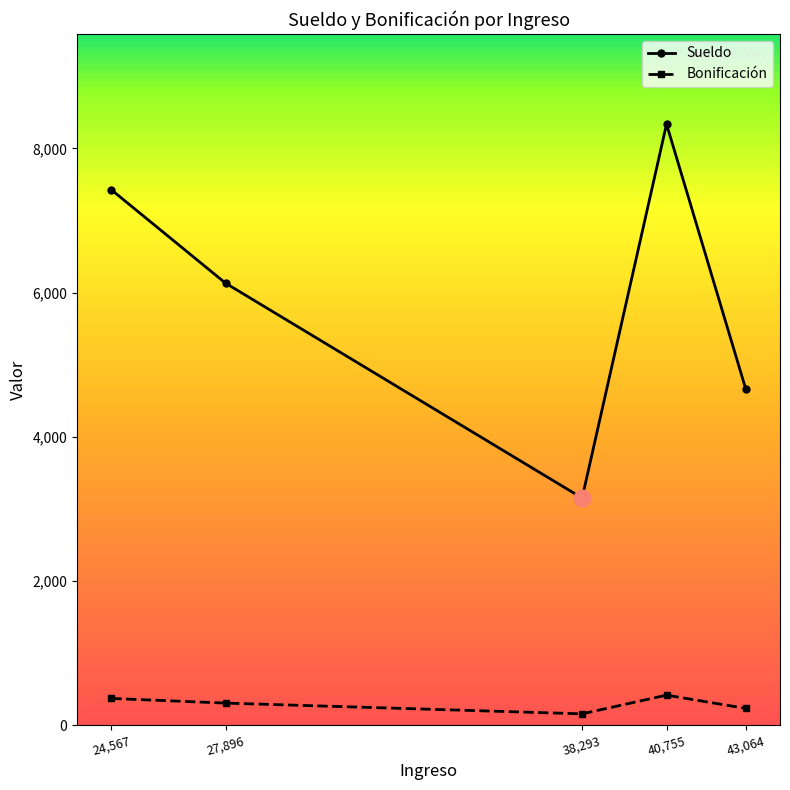

How many lines are shown in the chart?

2